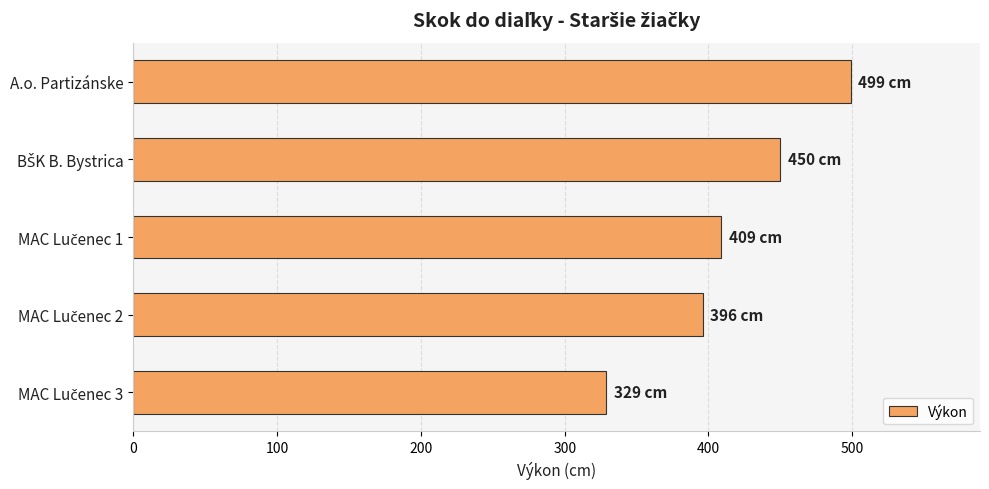

Are the bars horizontal?

Yes